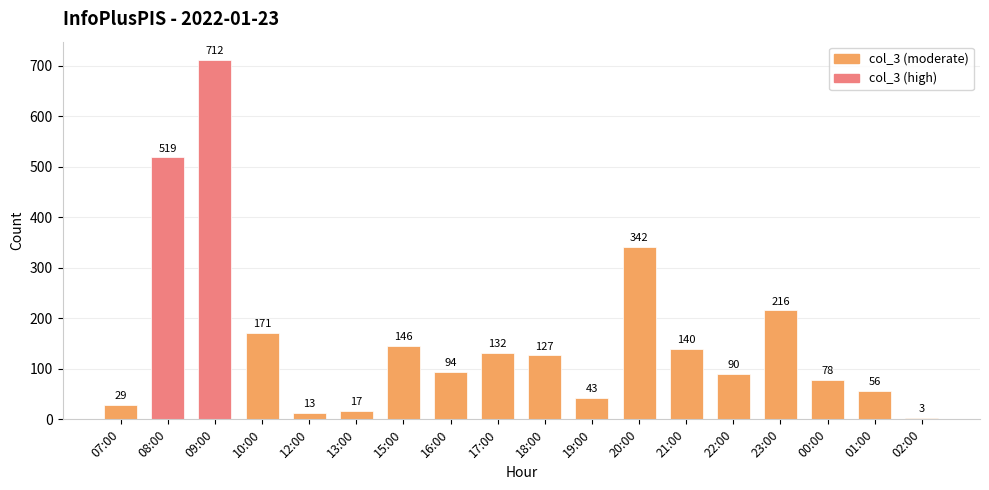

Reading left to right, extract all data points from this chart.

07:00=29	08:00=519	09:00=712	10:00=171	12:00=13	13:00=17	15:00=146	16:00=94	17:00=132	18:00=127	19:00=43	20:00=342	21:00=140	22:00=90	23:00=216	00:00=78	01:00=56	02:00=3